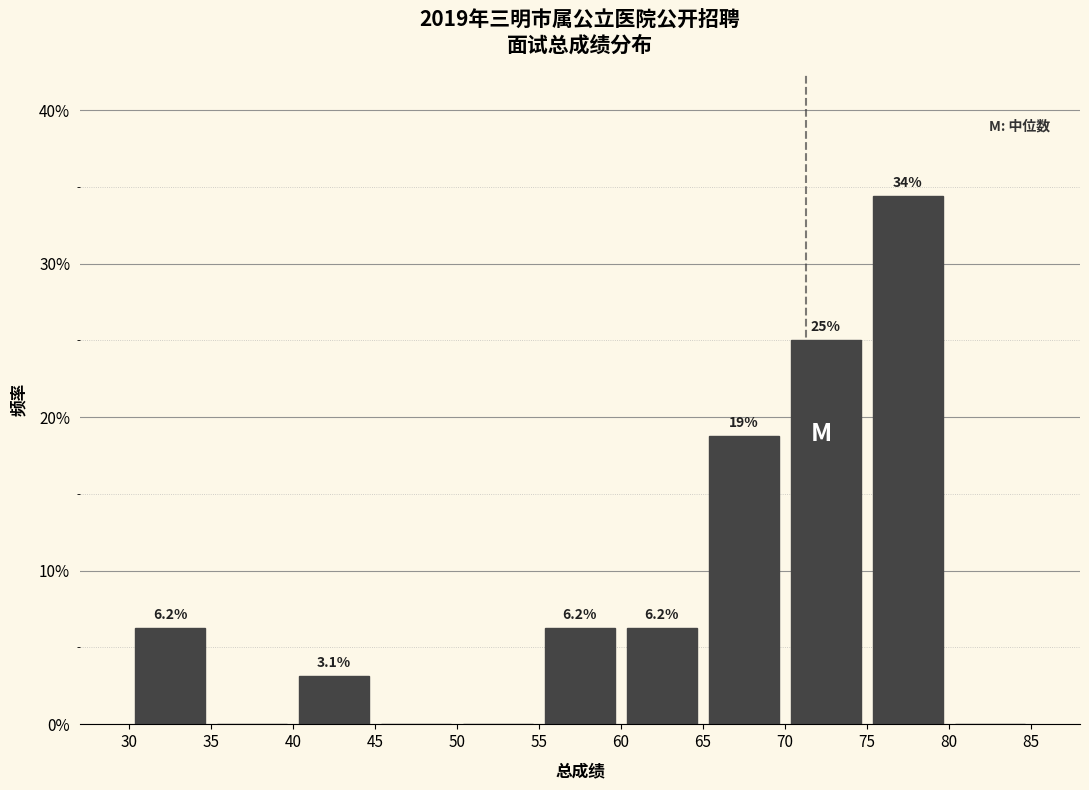

Over which range of the x-axis is the bar tallest?

75 to 80